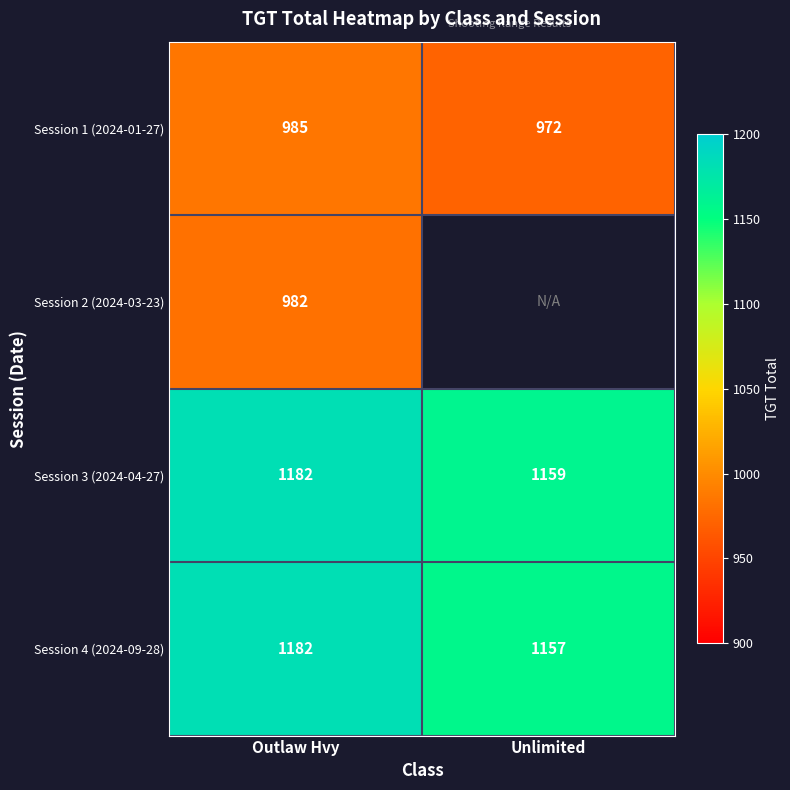

What is the sum of the Session 4 (2024-09-28) values at Outlaw Hvy and Unlimited?

2339